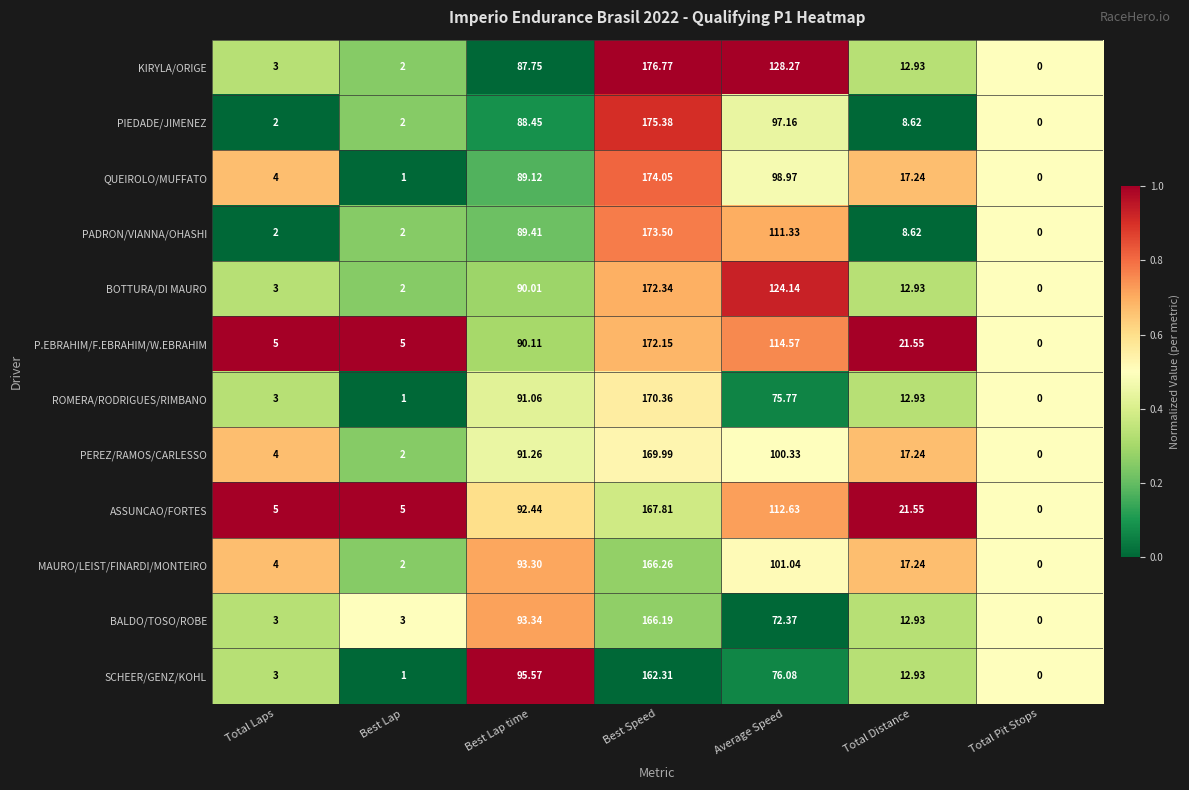

At which label does PEREZ/RAMOS/CARLESSO first exceed 17?

Best Lap time